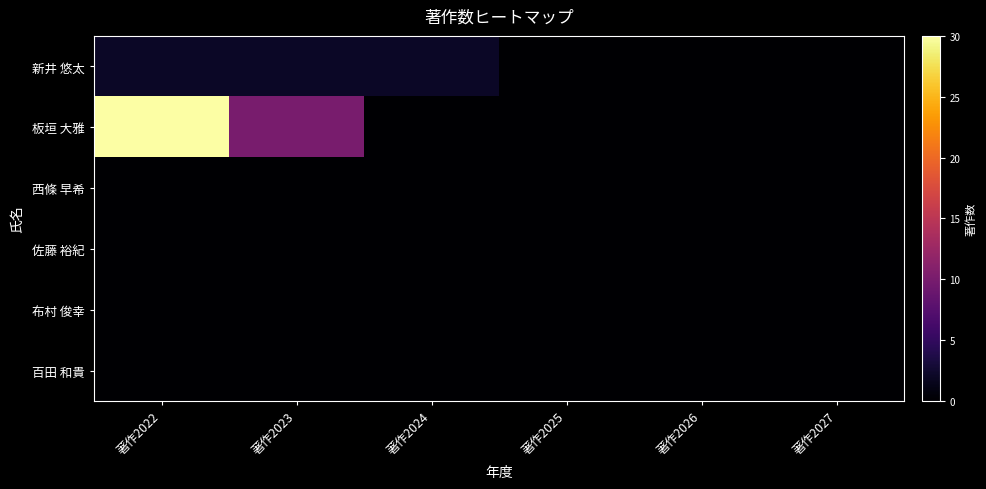

How many data points does each series have?

6